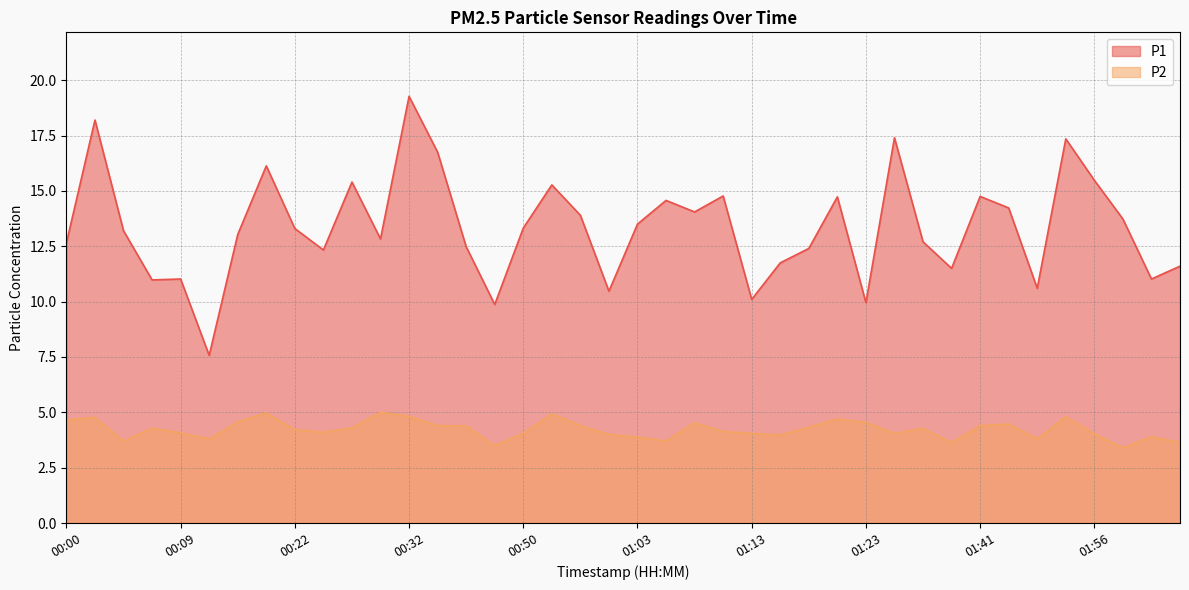

True or false: P2 and P1 intersect in this chart.

False